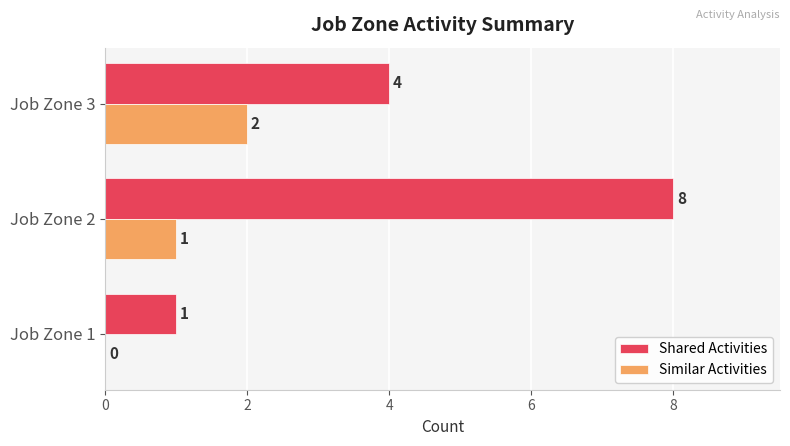

What is the highest value of the Similar Activities series?

2